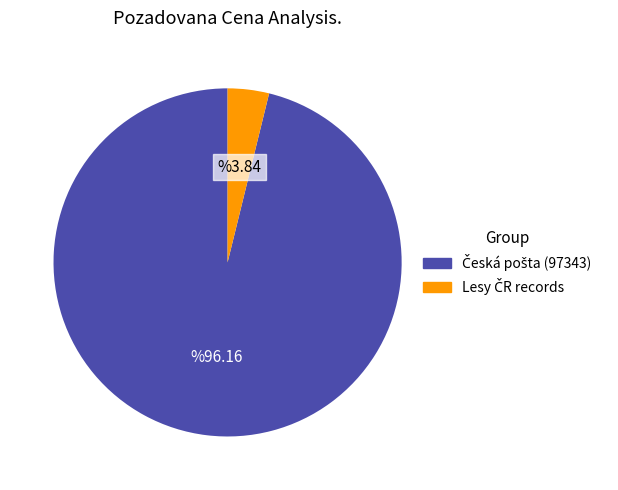

Is there any slice that represents more than half of the pie?

Yes